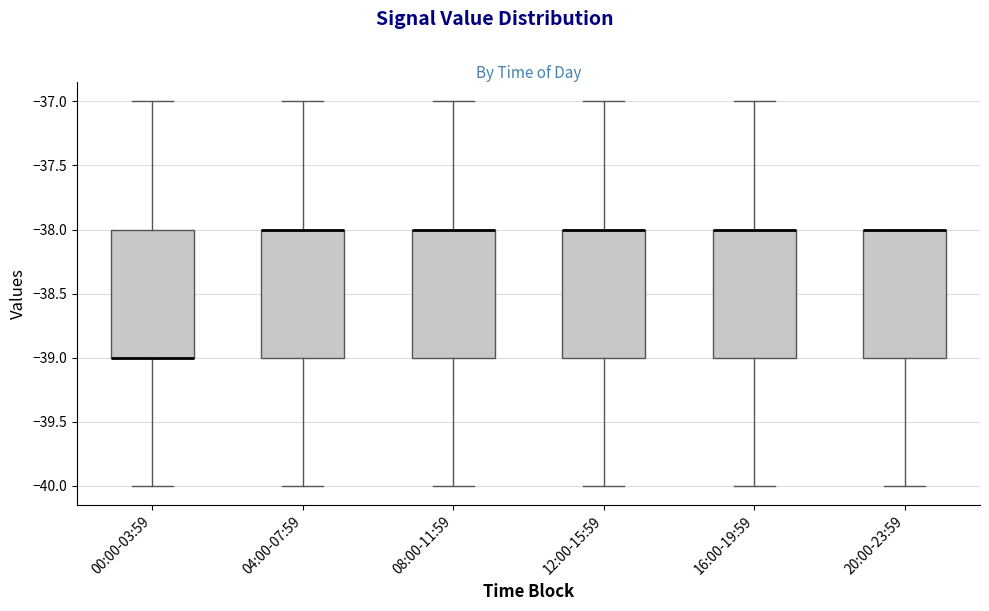

Where is the lower edge of the box for 12:00-15:59 on the y-axis? The values are not printed on the chart, so give them approximately, as read against the axis.

-39